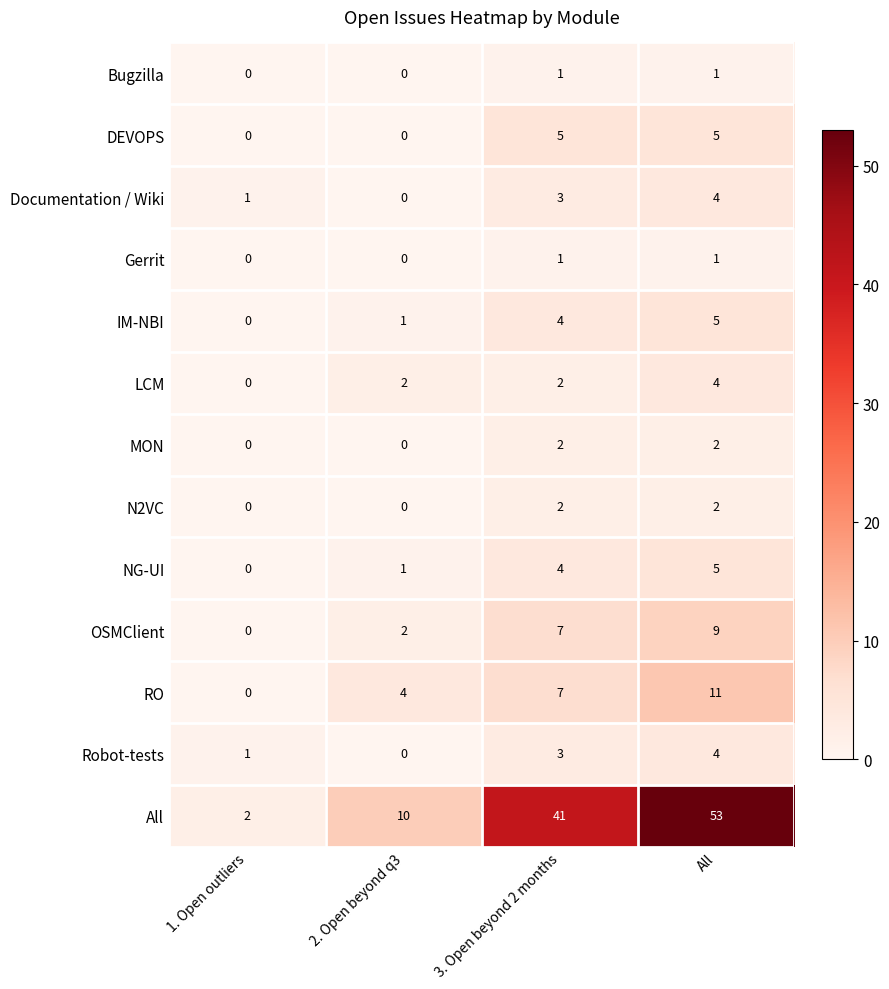

Is the value of LCM at 3. Open beyond 2 months greater than the value of RO at 2. Open beyond q3?

No